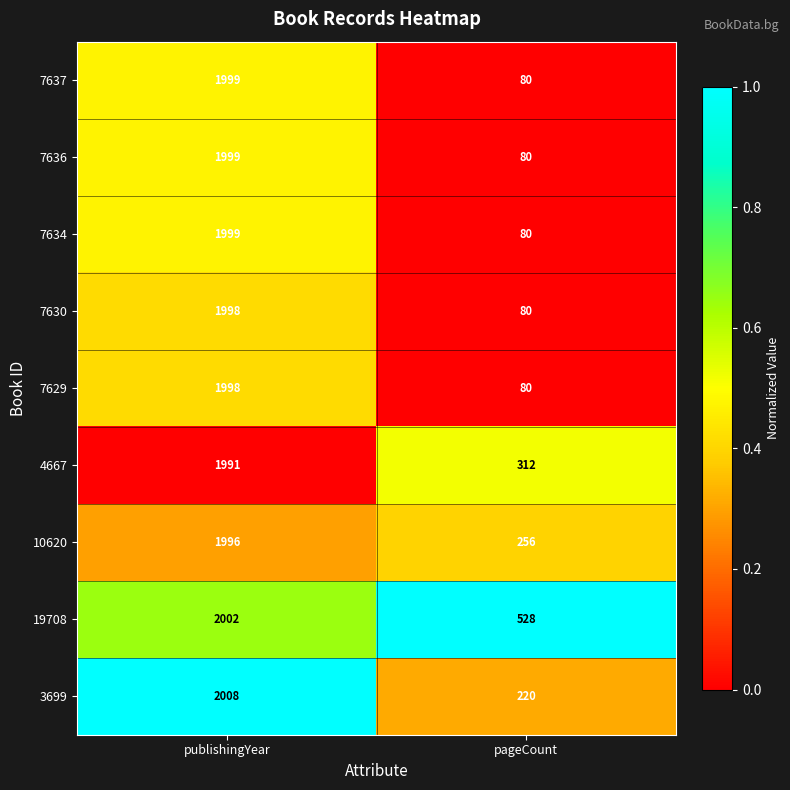

What is the difference between the highest and lowest values at publishingYear?

17